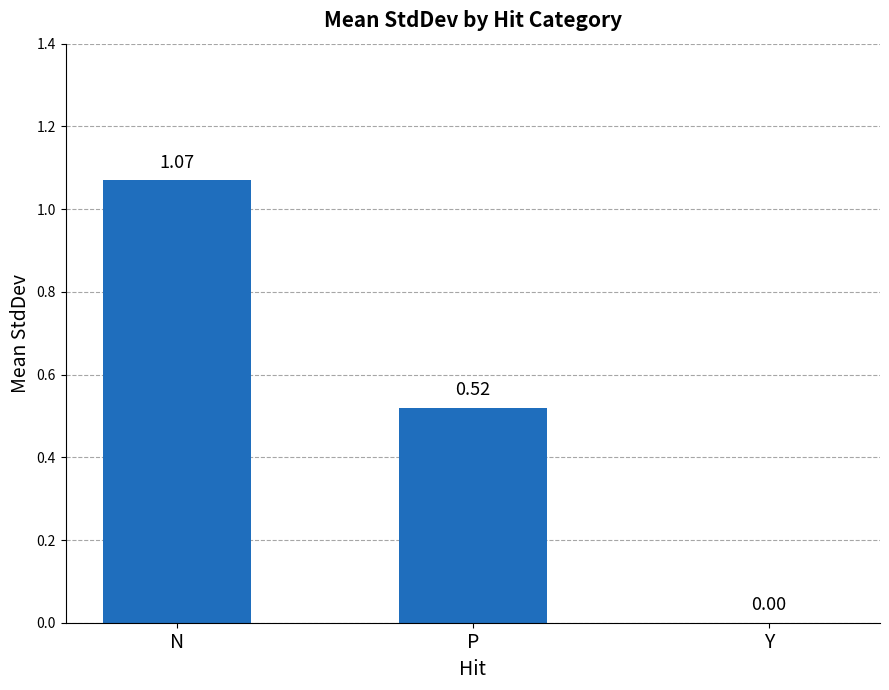

Between Y and N, which is larger?

N